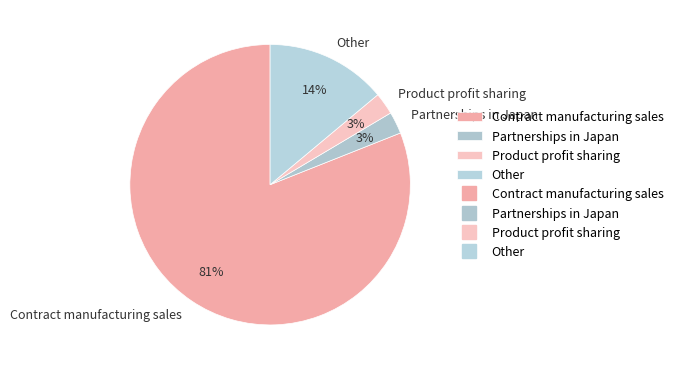

Is there any slice that represents more than half of the pie?

Yes